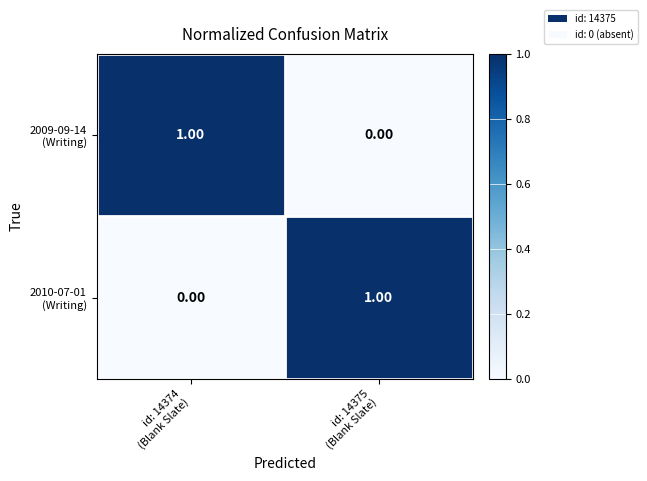

How many distinct data groups are displayed?

2